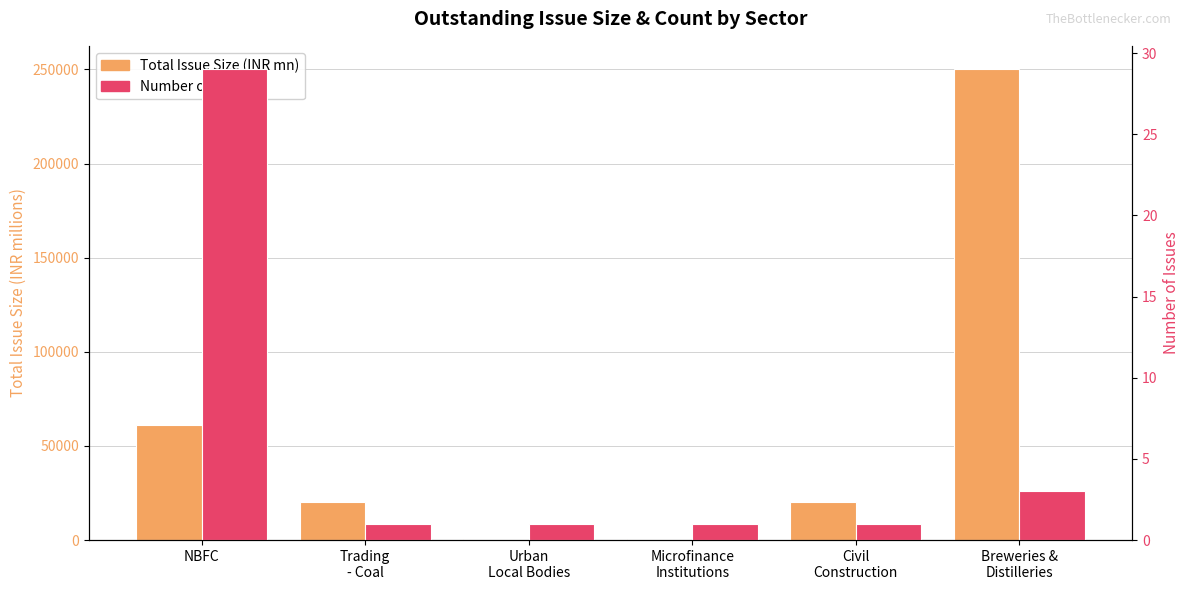

At Civil
Construction, list the series in order from largest to smallest.

Total Issue Size (INR mn), Number of Issues